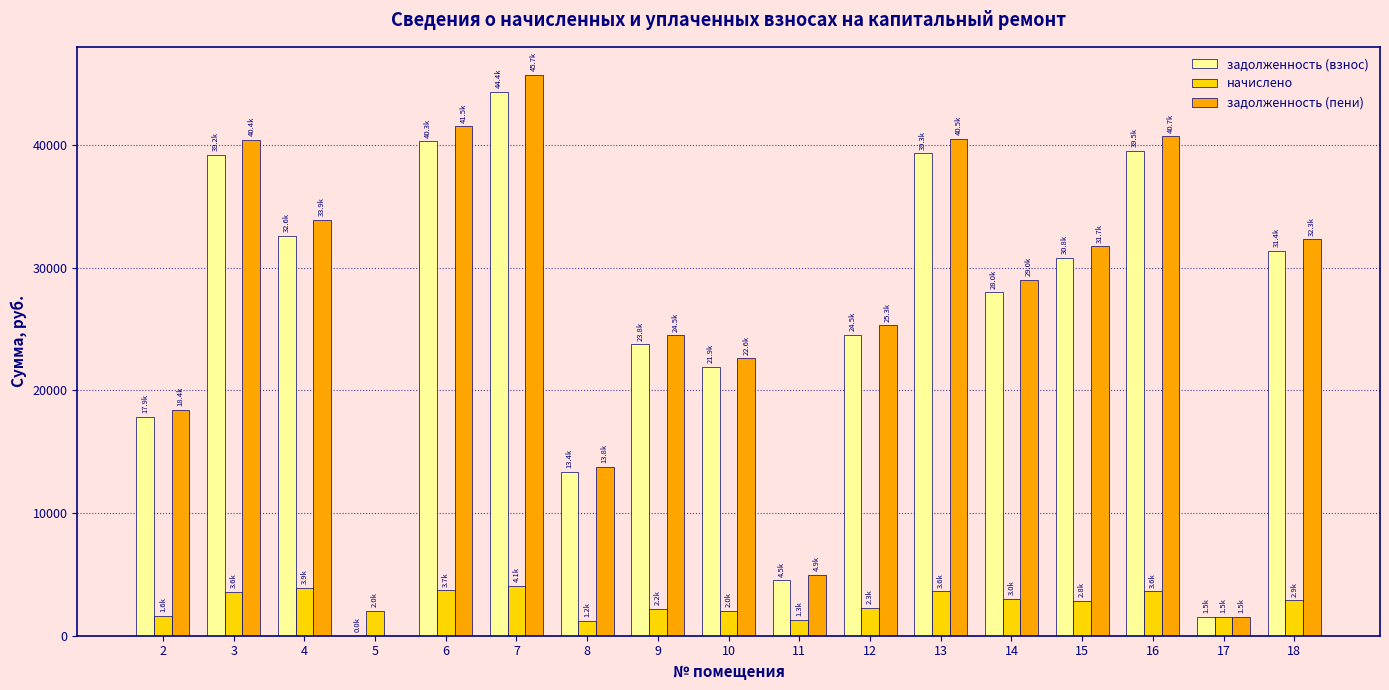

Count the number of data series in this chart.

3